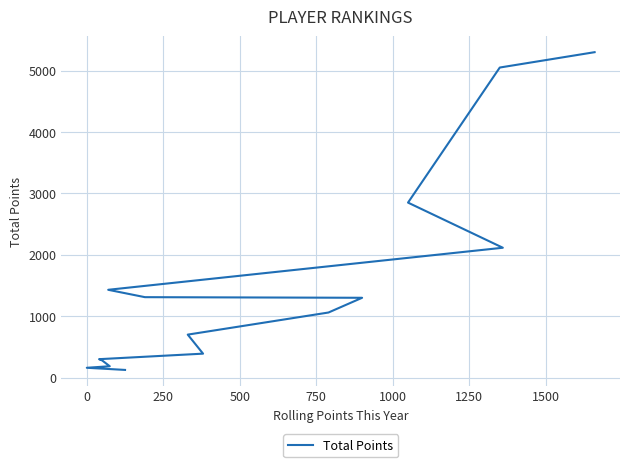

What is the sum of the values at 1250 and 1000?

2610